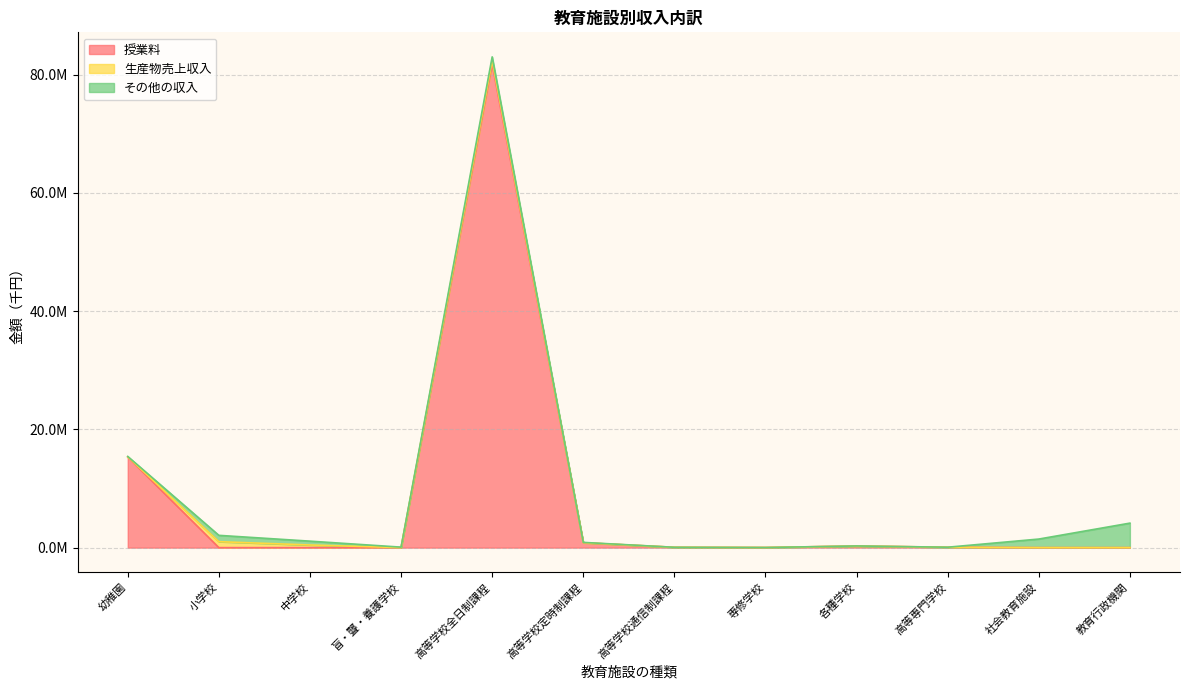

What position from the left is 高等学校全日制課程?

5